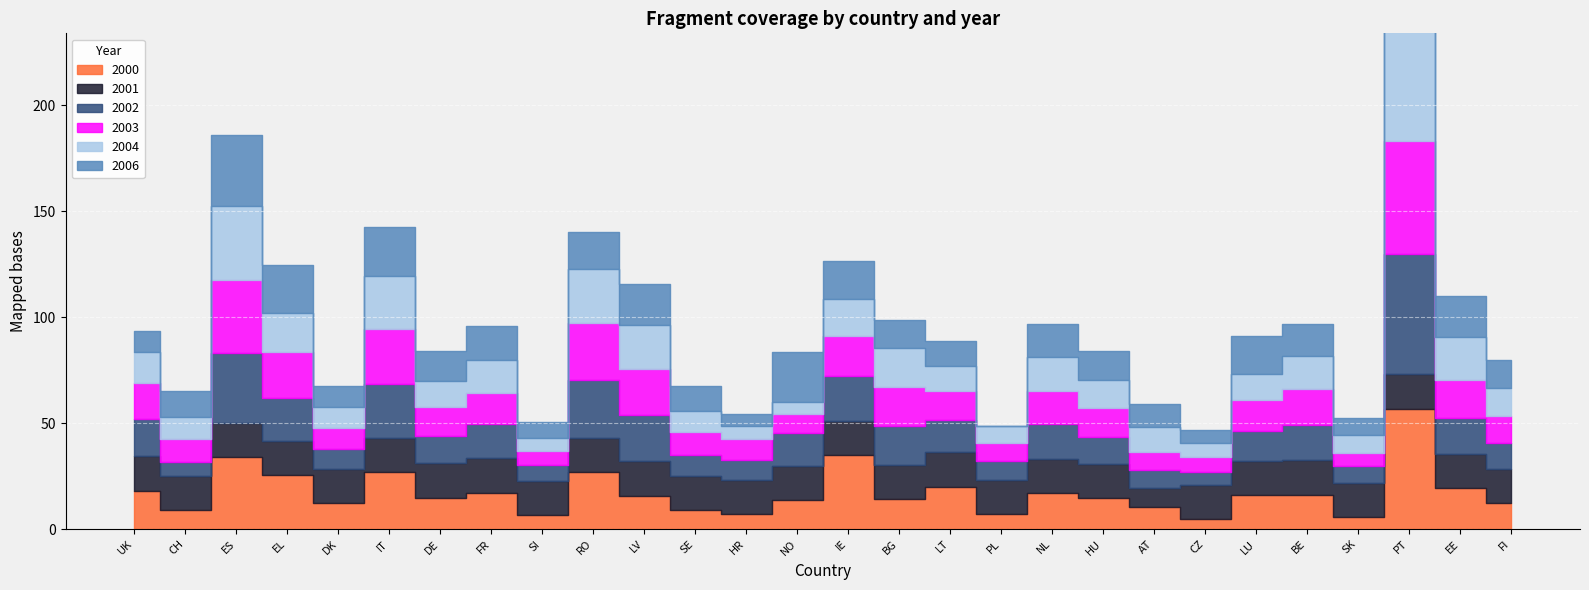

Which series ends up on top after the final intersection of 2002 and 2004?

2004